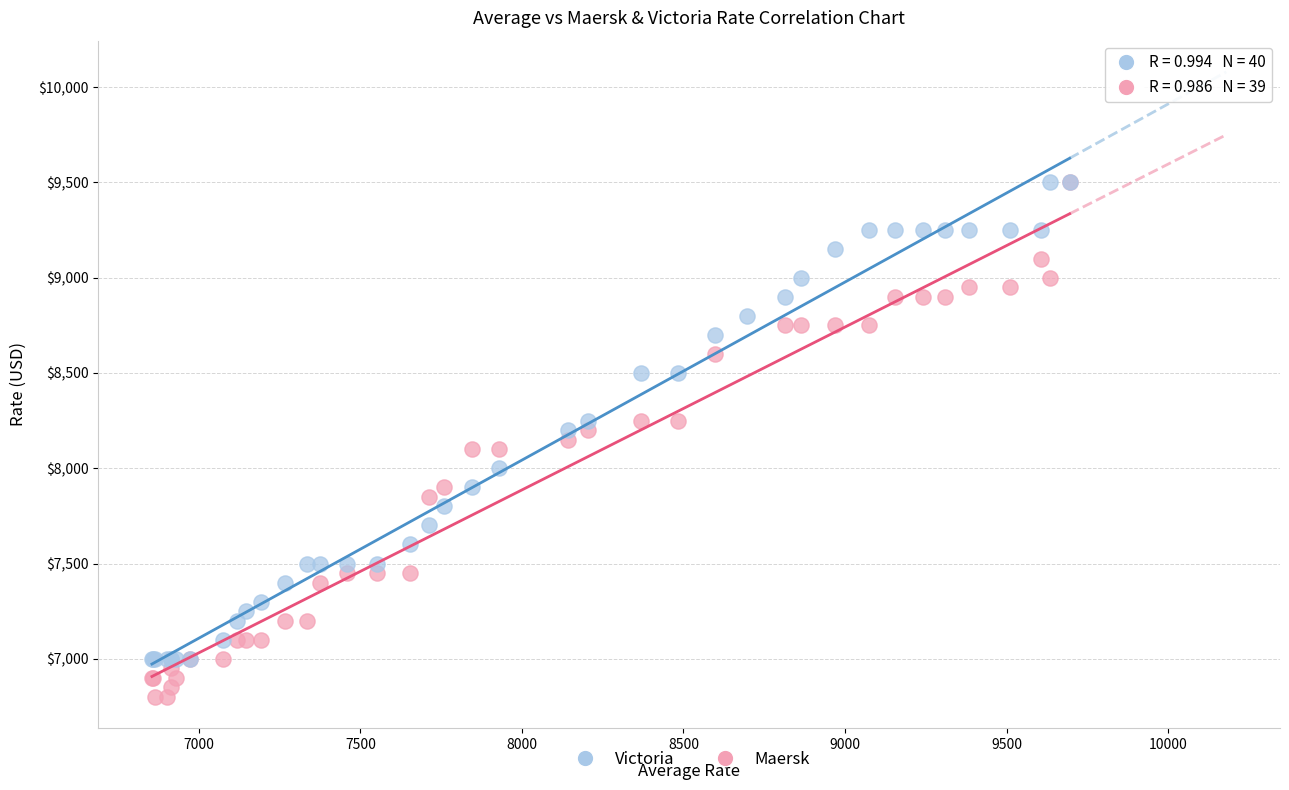

Which series reaches the minimum Y coordinate?

Maersk